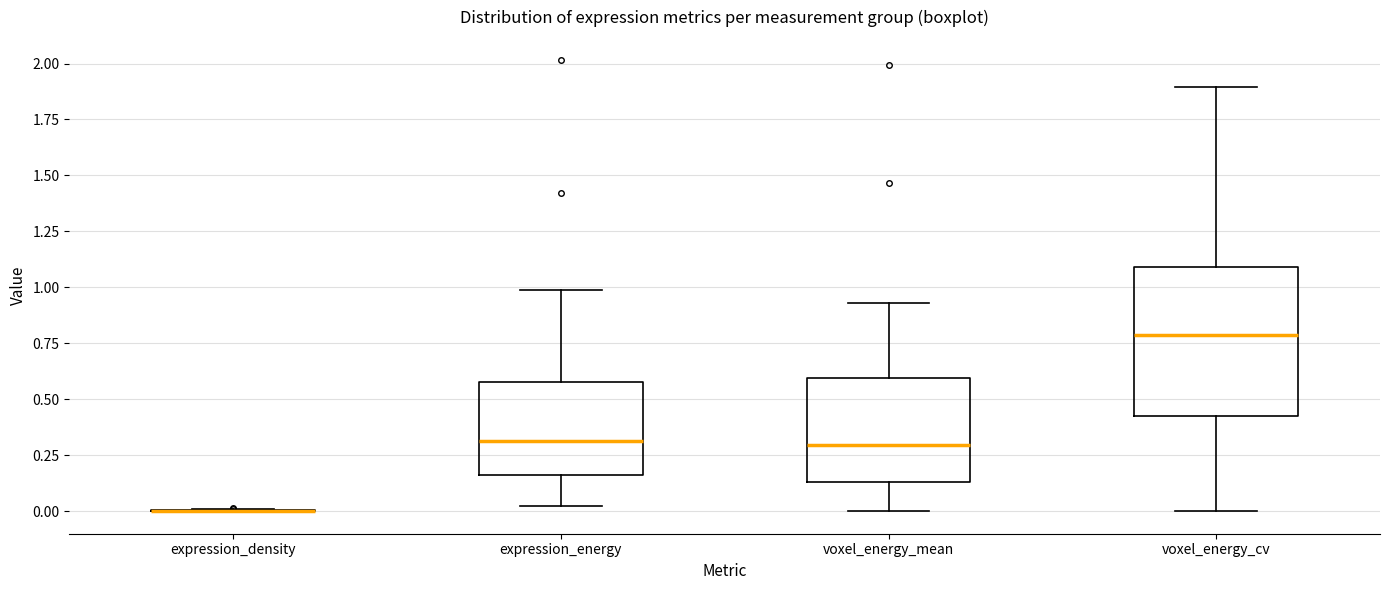

Reading left to right, read every box against the y-axis: the position of its median line, the range the box covers, and the ends of its whiskers. The values are not printed on the chart, so give them approximately, as read against the axis.

expression_density: box collapsed to a line at 0.00, whiskers 0.00 to 0.00
expression_energy: median 0.30, box 0.15 to 0.60, whiskers 0.00 to 1.00
voxel_energy_mean: median 0.30, box 0.15 to 0.60, whiskers 0.00 to 0.95
voxel_energy_cv: median 0.80, box 0.40 to 1.10, whiskers 0.00 to 1.90